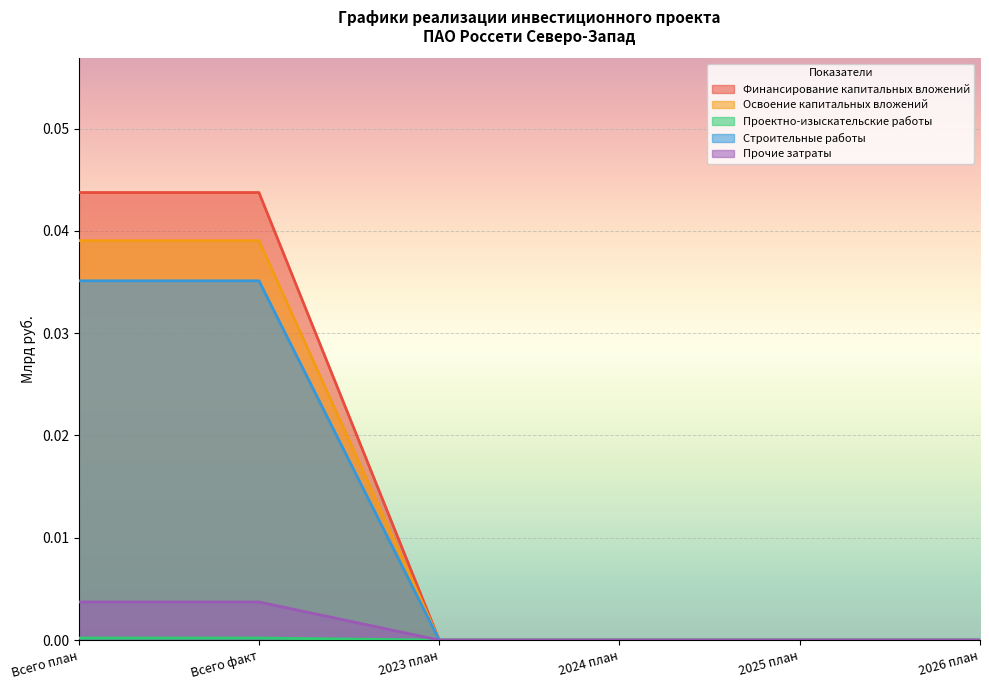

True or false: Прочие затраты has more than 2 points higher than both neighbors.

False